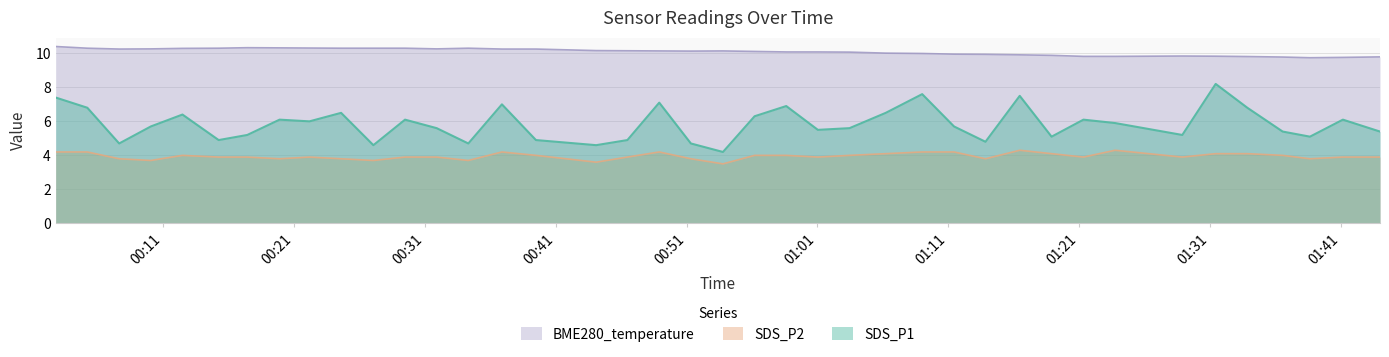

True or false: SDS_P1 and SDS_P2 intersect in this chart.

False